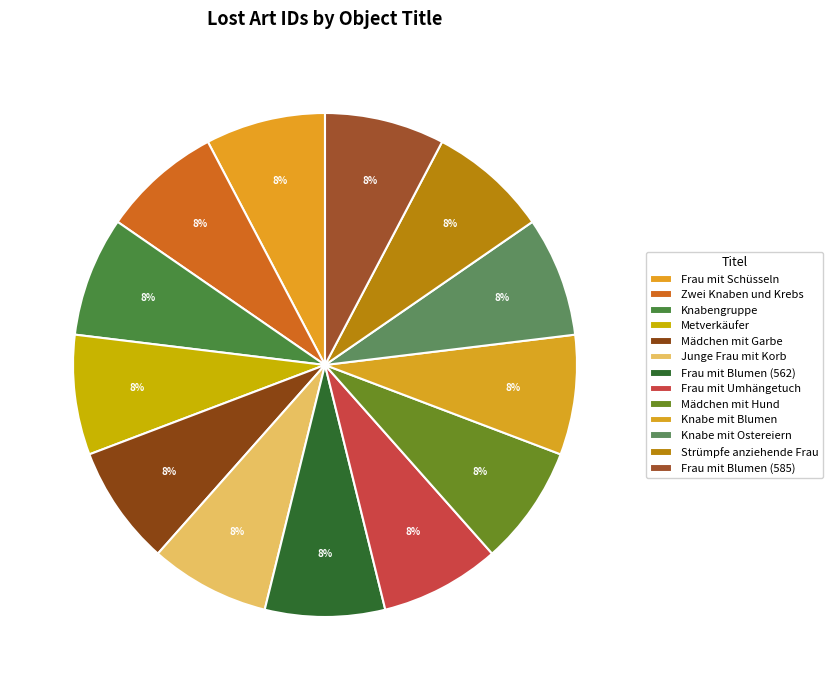

What percentage do Knabengruppe and Frau mit Umhängetuch together represent?

15.4%